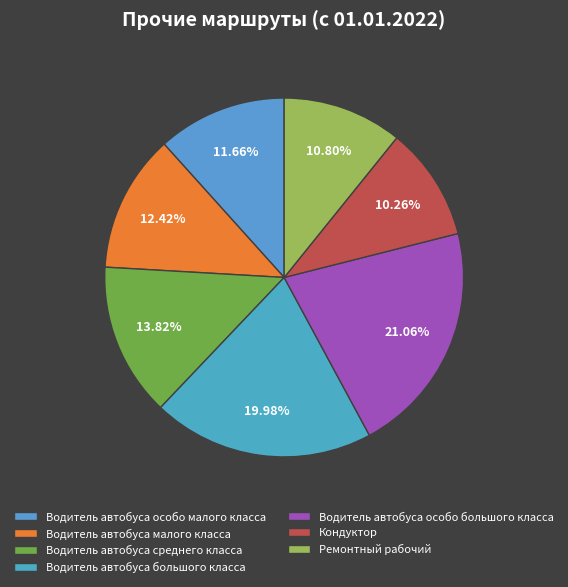

What portion of the pie excludes Водитель автобуса большого класса?

80.0%